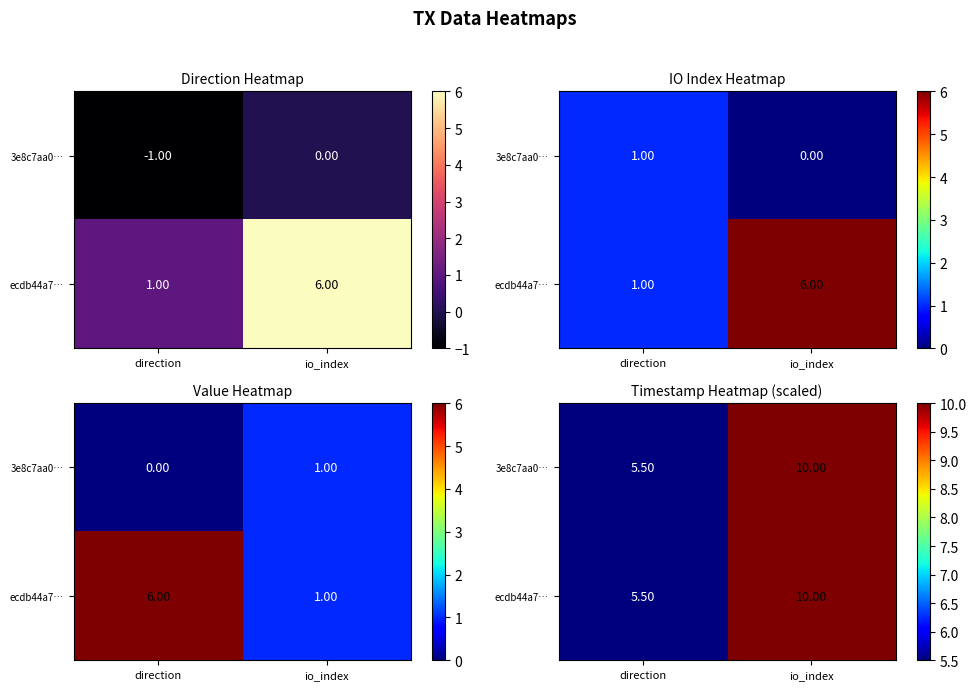

How many 3e8c7aa0… values are between 5 and 10?

2